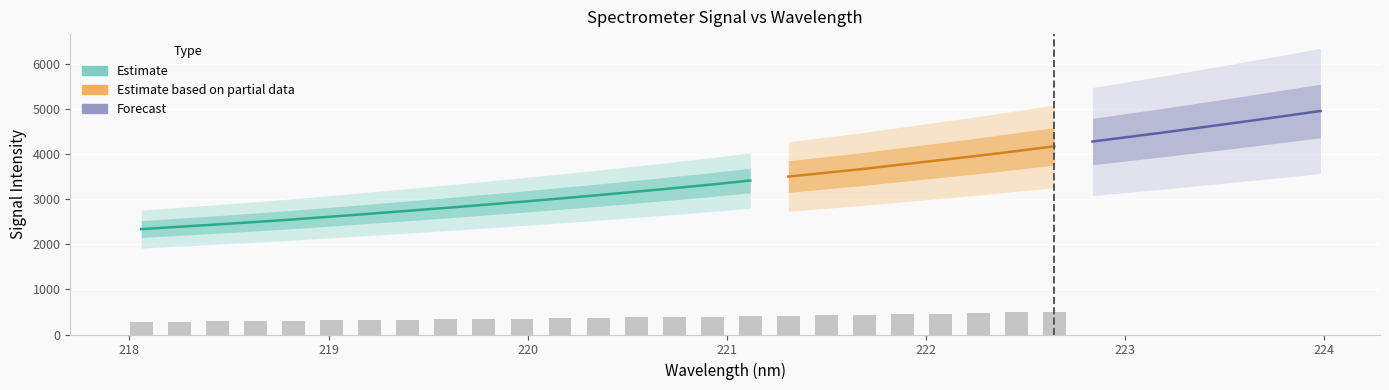

What is the difference between the x values at 14 and 4?

1.9